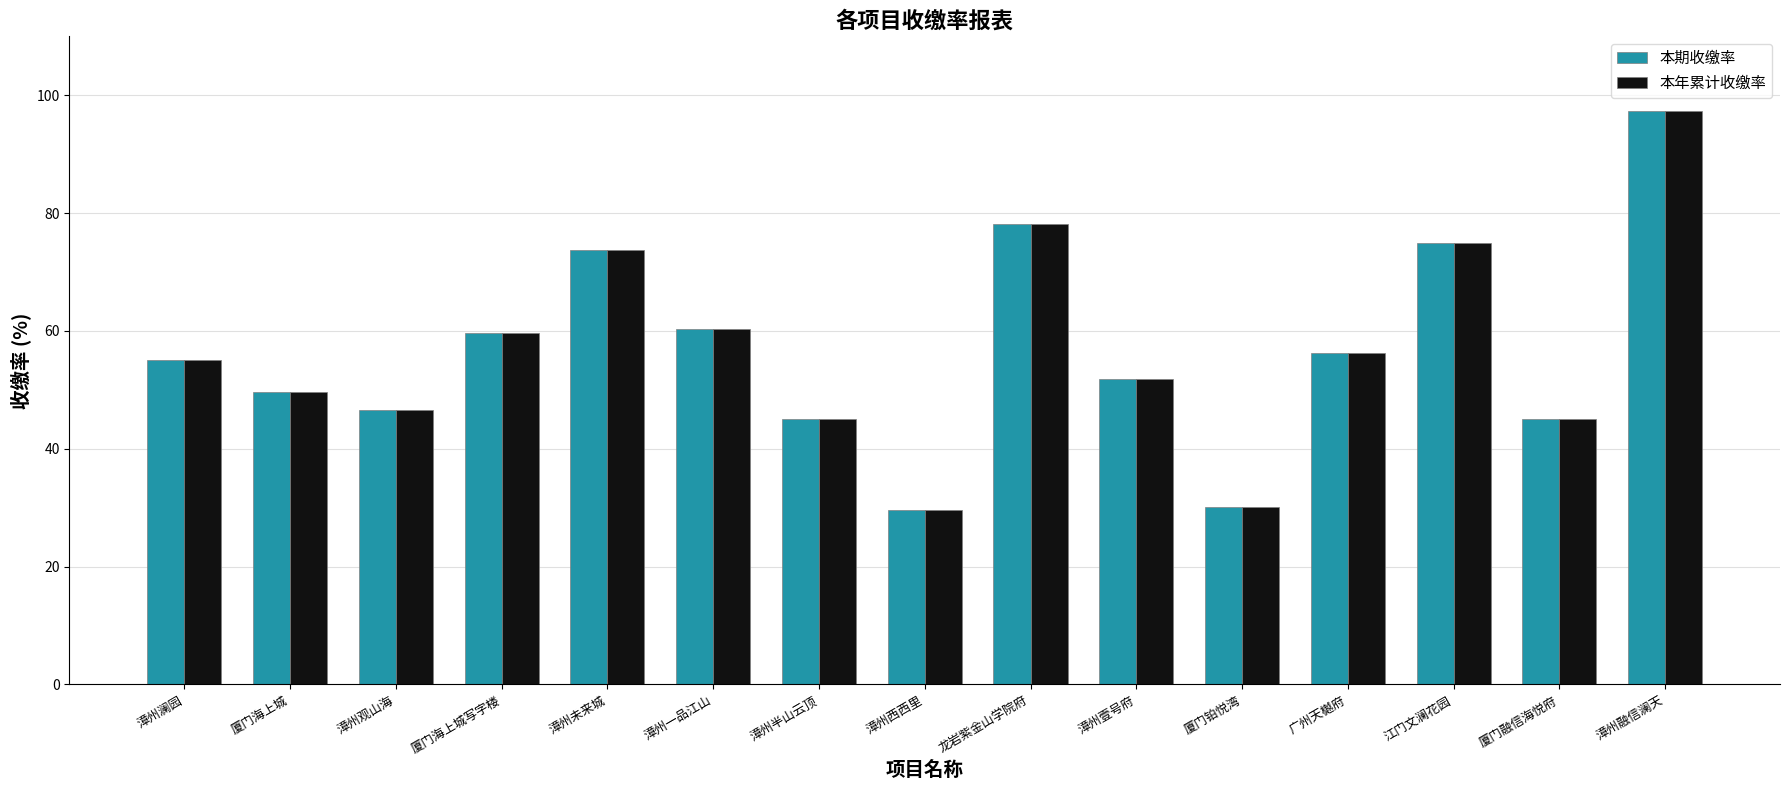

What is the difference between the maximum and minimum values in the 本年累计收缴率 series?

67.7